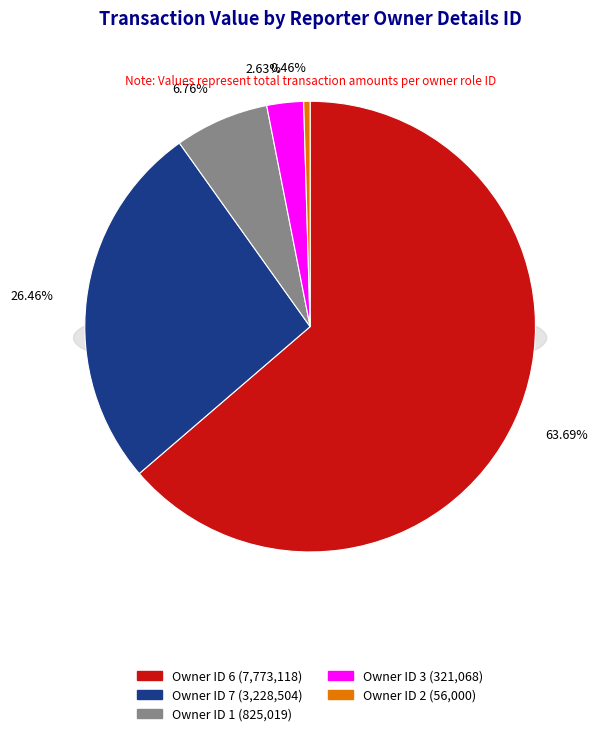

Between 1 and 1, which is larger?

1